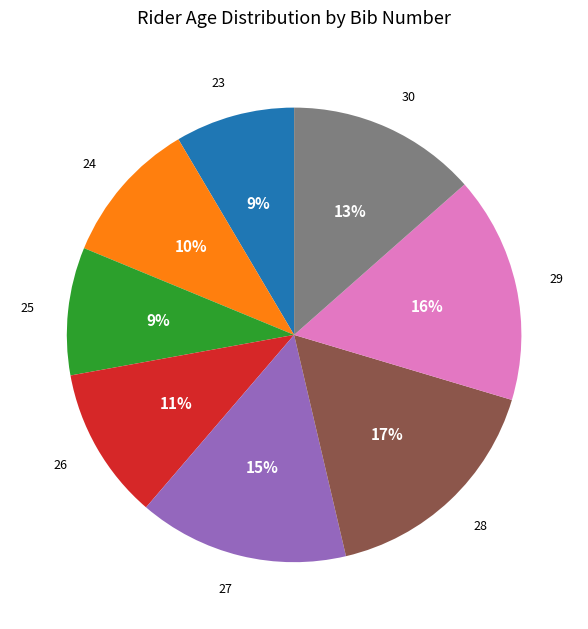

Is there a majority slice in this chart?

No